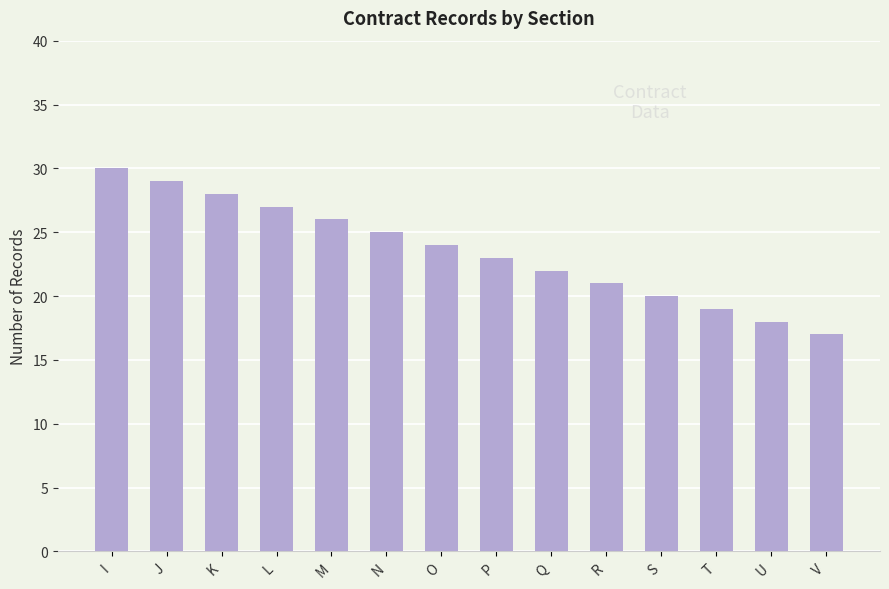

Reading left to right, list all the values displayed in this chart.

I=30	J=29	K=28	L=27	M=26	N=25	O=24	P=23	Q=22	R=21	S=20	T=19	U=18	V=17